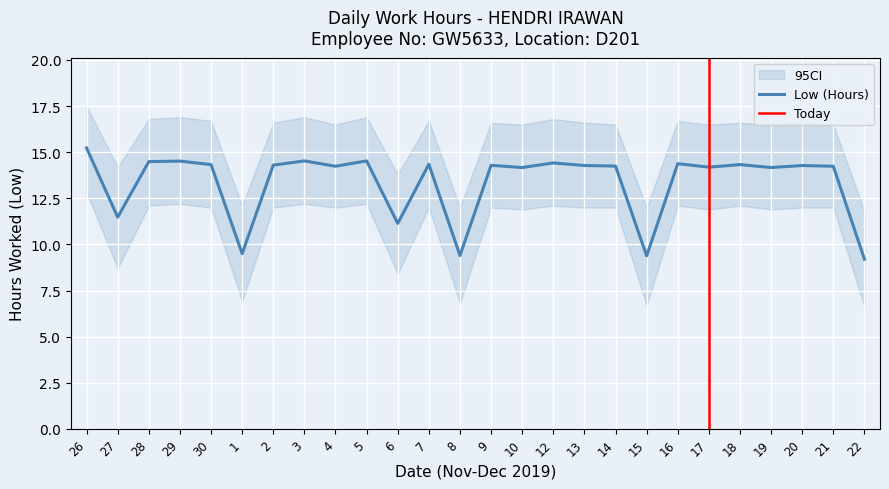

How many distinct data groups are displayed?

3